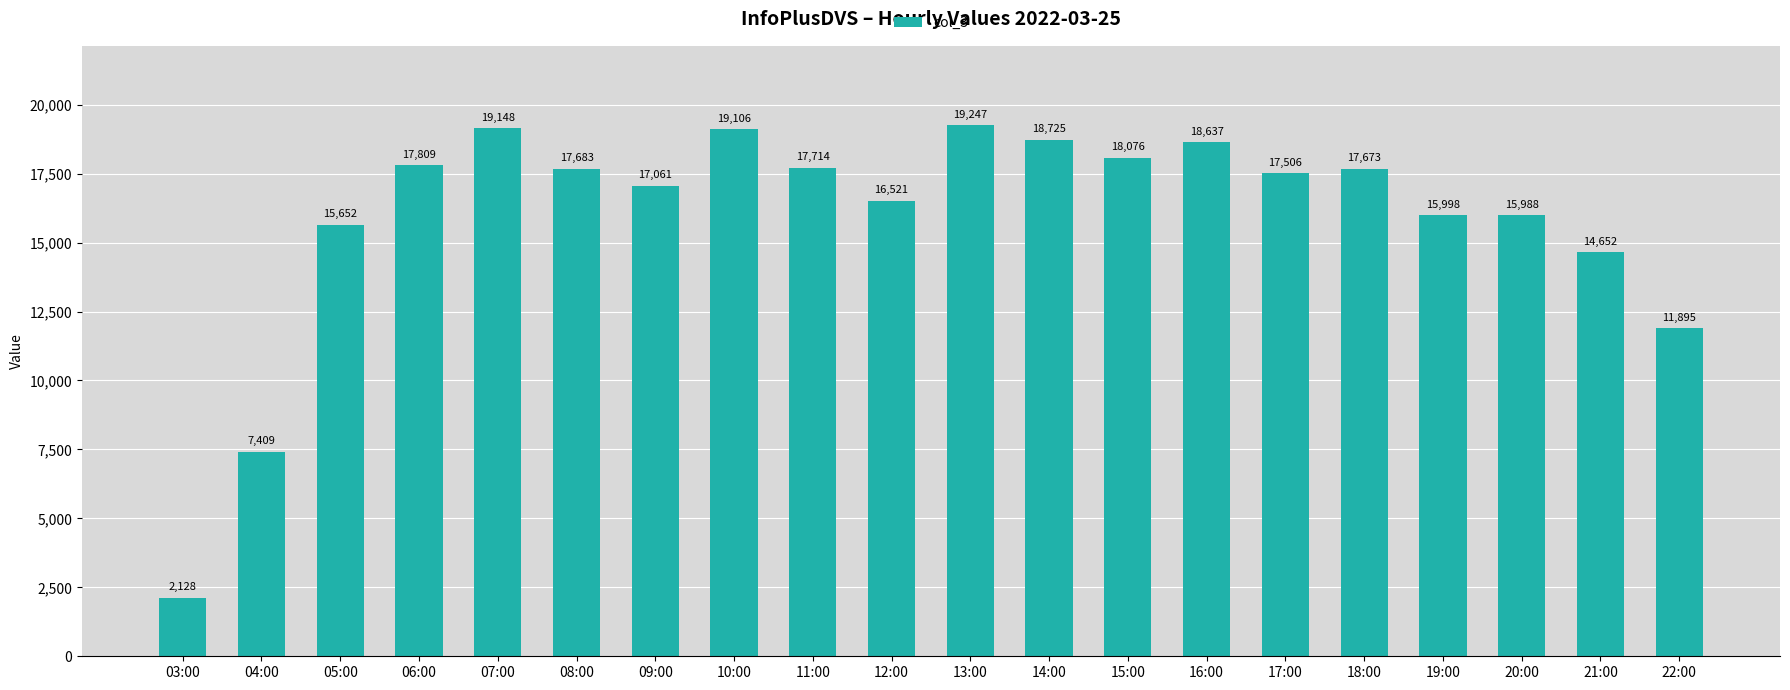

What is the difference between the second highest and minimum values?

17020